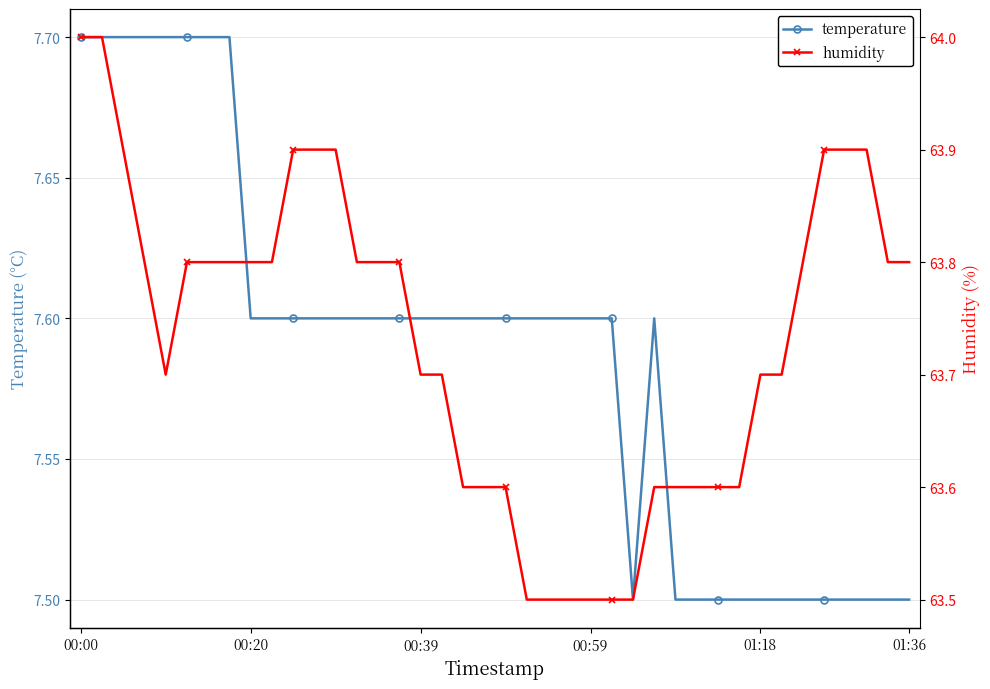

True or false: temperature has more than 0 interior local peaks.

True